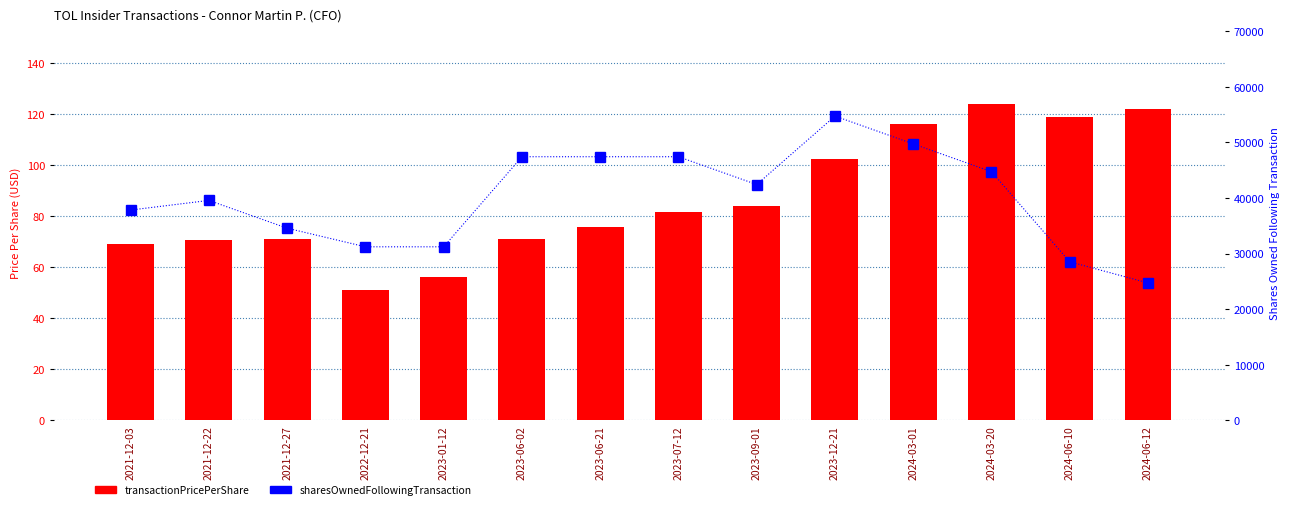

List the series in order of their peak value, highest first.

sharesOwnedFollowingTransaction, transactionPricePerShare